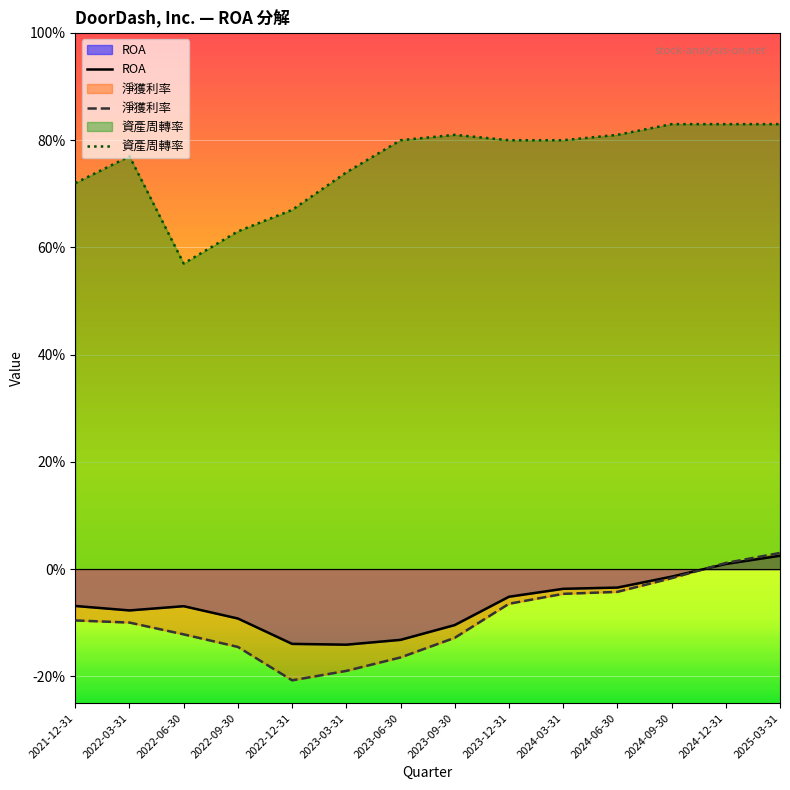

True or false: ROA and 資產周轉率 cross at least once.

False